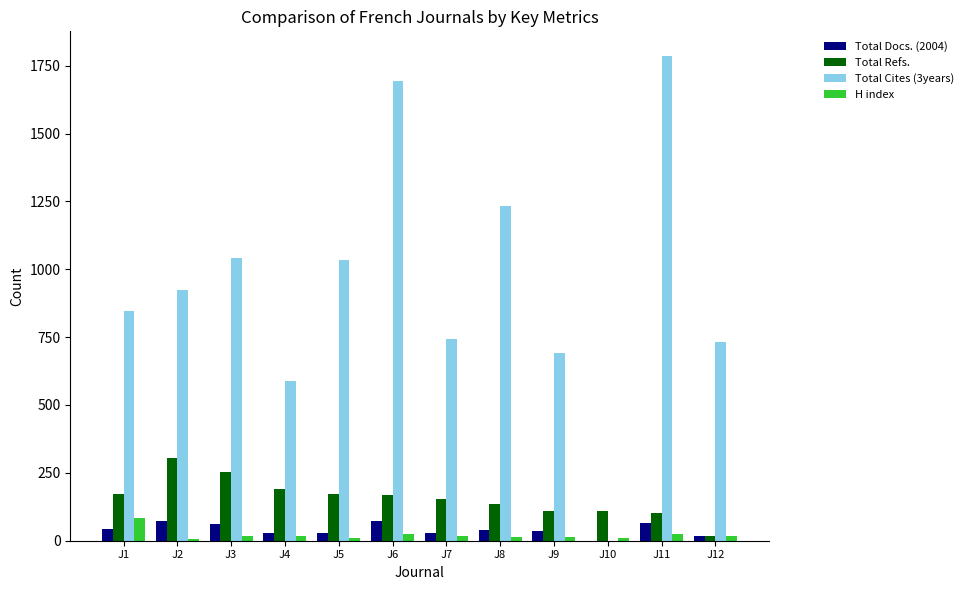

Which category has the highest value in the H index series?

J1